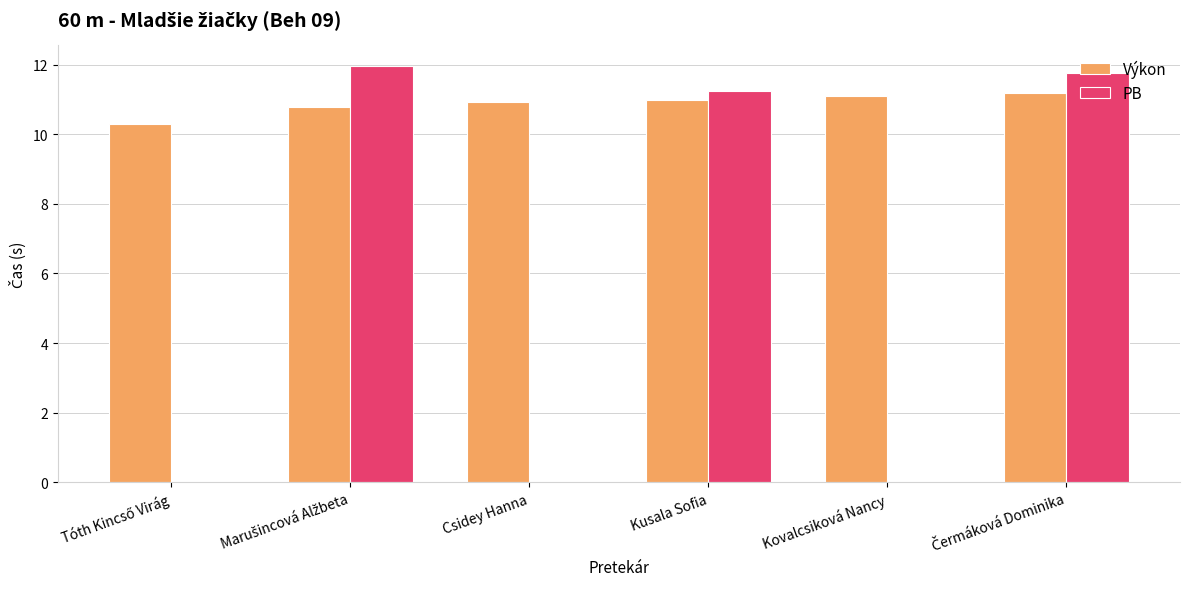

Is it true that PB equals 11.2 at Kusala Sofia?

True